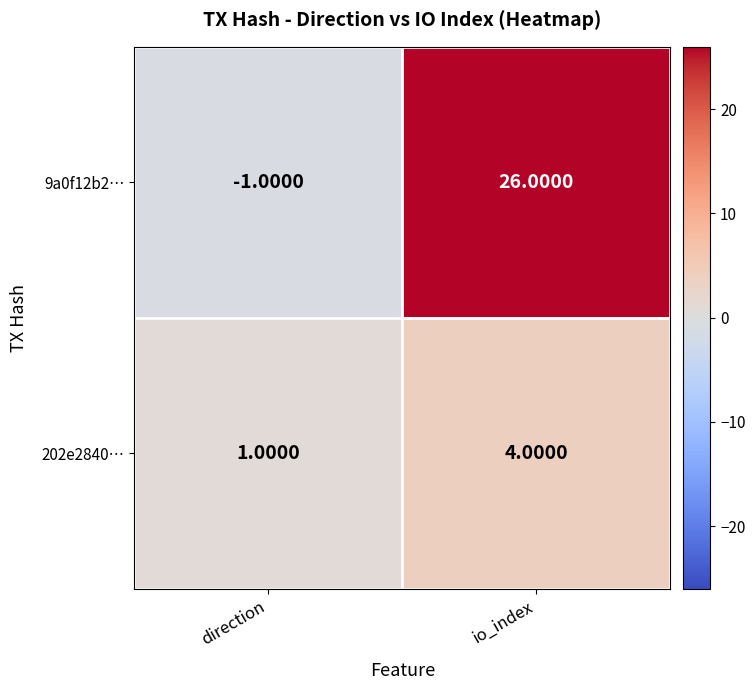

Which series has the widest spread of values?

9a0f12b2…